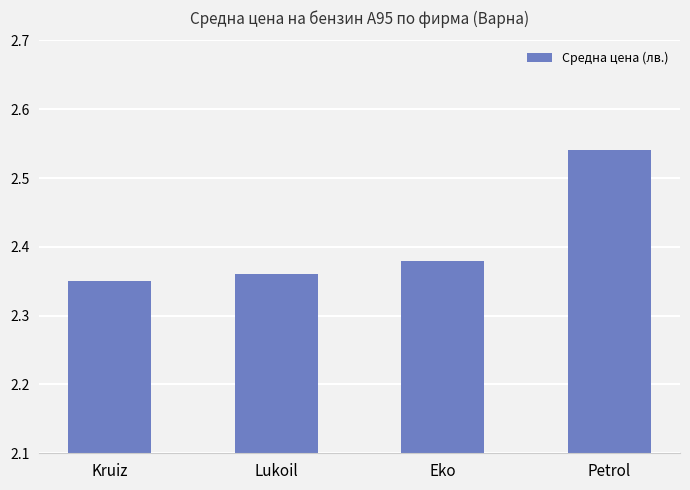

What is the label of the 1st bar from the right?

Petrol